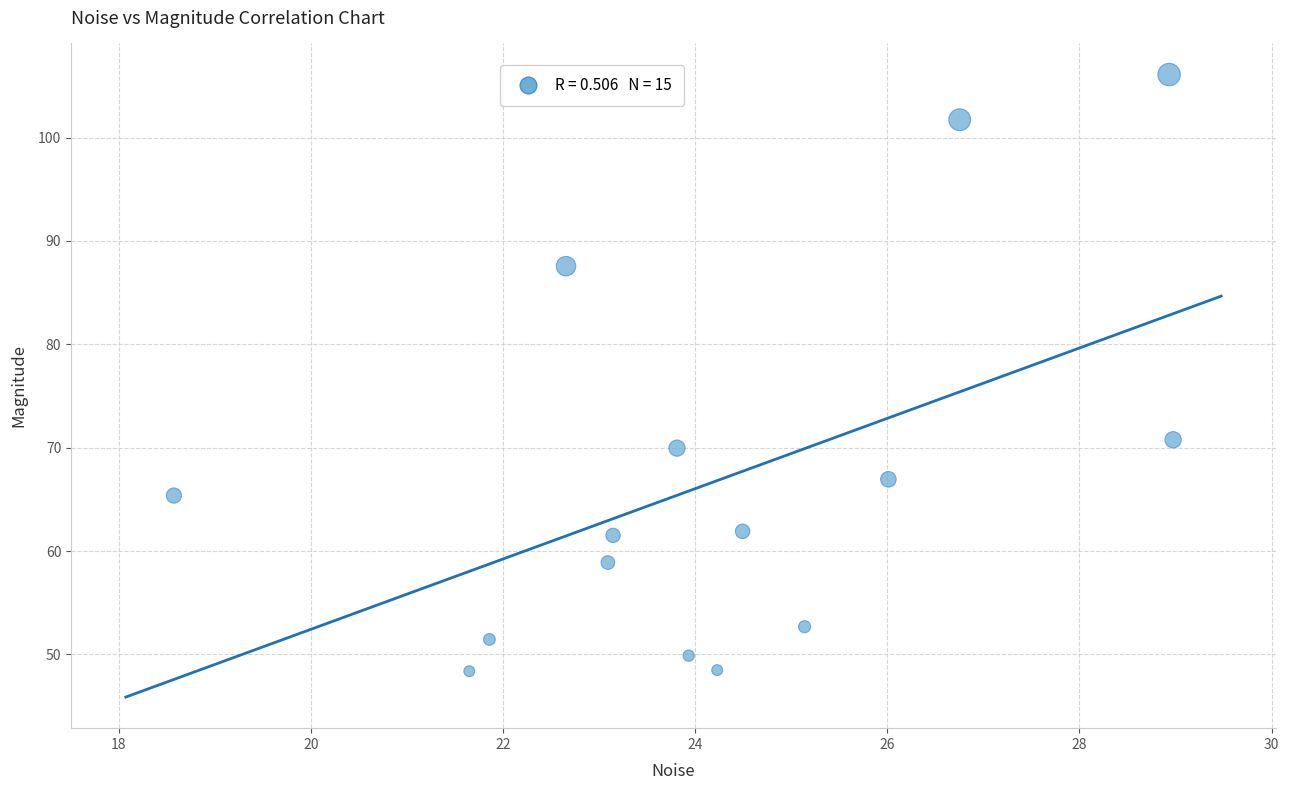

What Y value in the scatter plot is closest to 77?

70.8